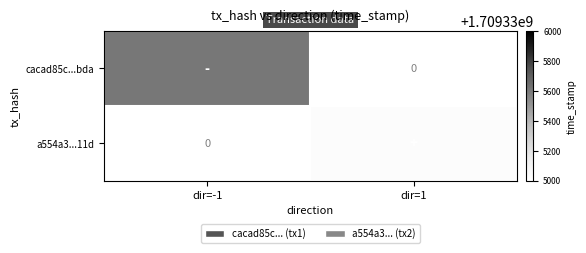

Which series has the largest total across all categories?

cacad85c...bda